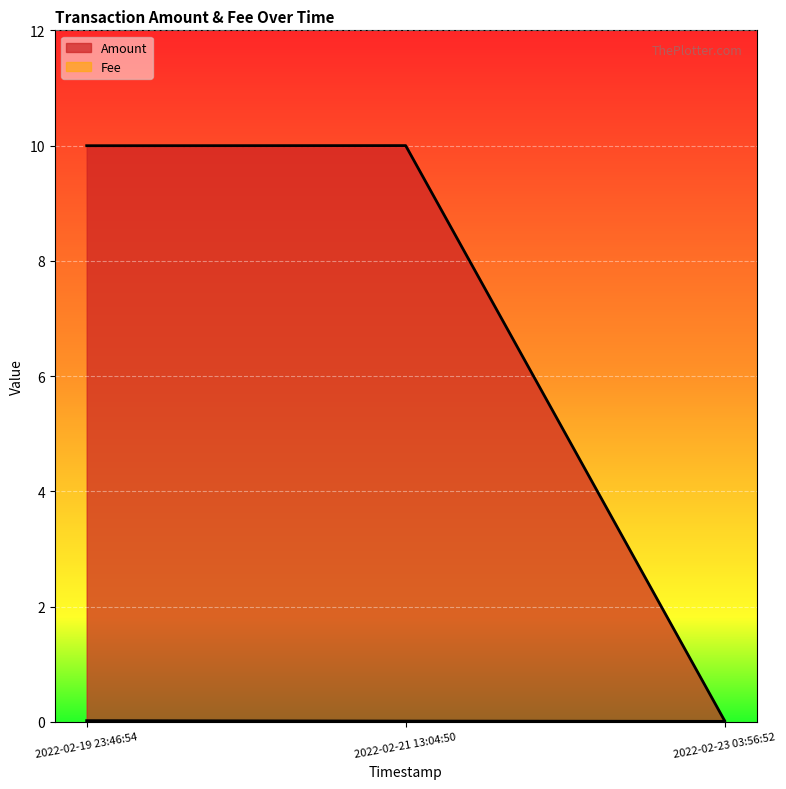

Read the Amount value at 2022-02-21 13:04:50.

10.0